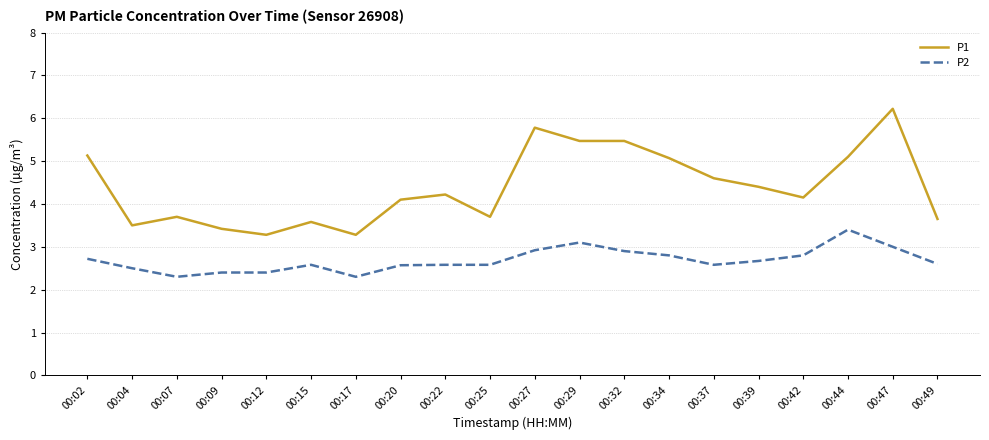

What is the difference between the highest and lowest values at 00:39?

1.7